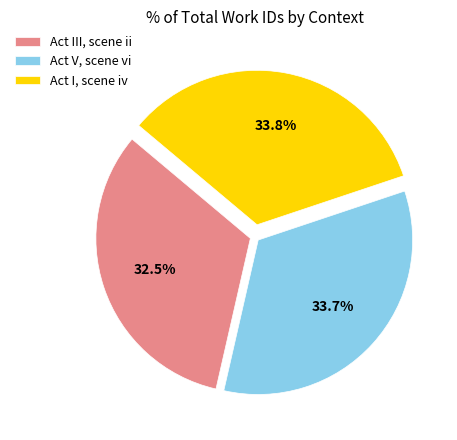

Rank the categories by value from lowest to highest.

Act III, scene ii, Act V, scene vi, Act I, scene iv